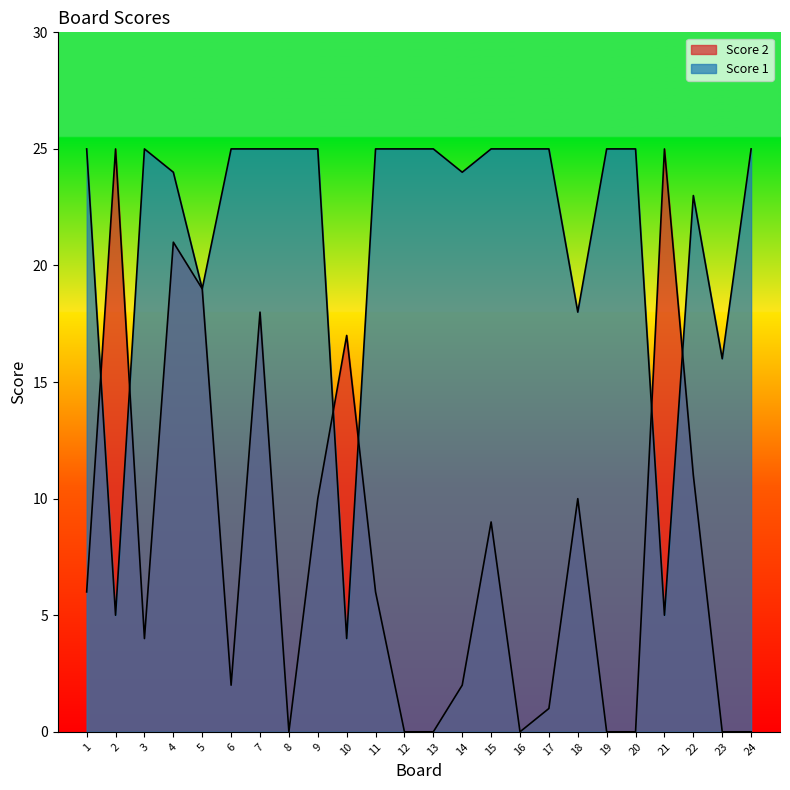

Rank the categories by Score 1 value from highest to lowest.

1, 3, 6, 7, 8, 9, 11, 12, 13, 15, 16, 17, 19, 20, 24, 4, 14, 22, 5, 18, 23, 2, 21, 10